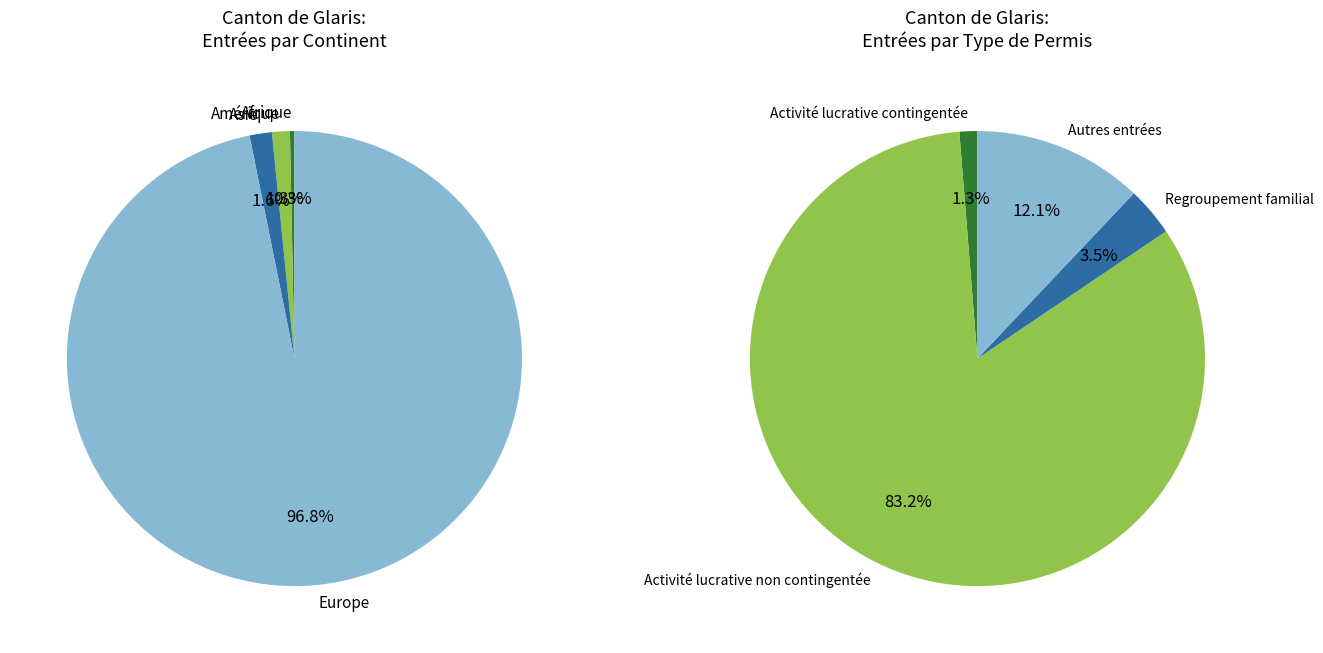

What percentage do Afrique and Amérique together represent?

1.6%